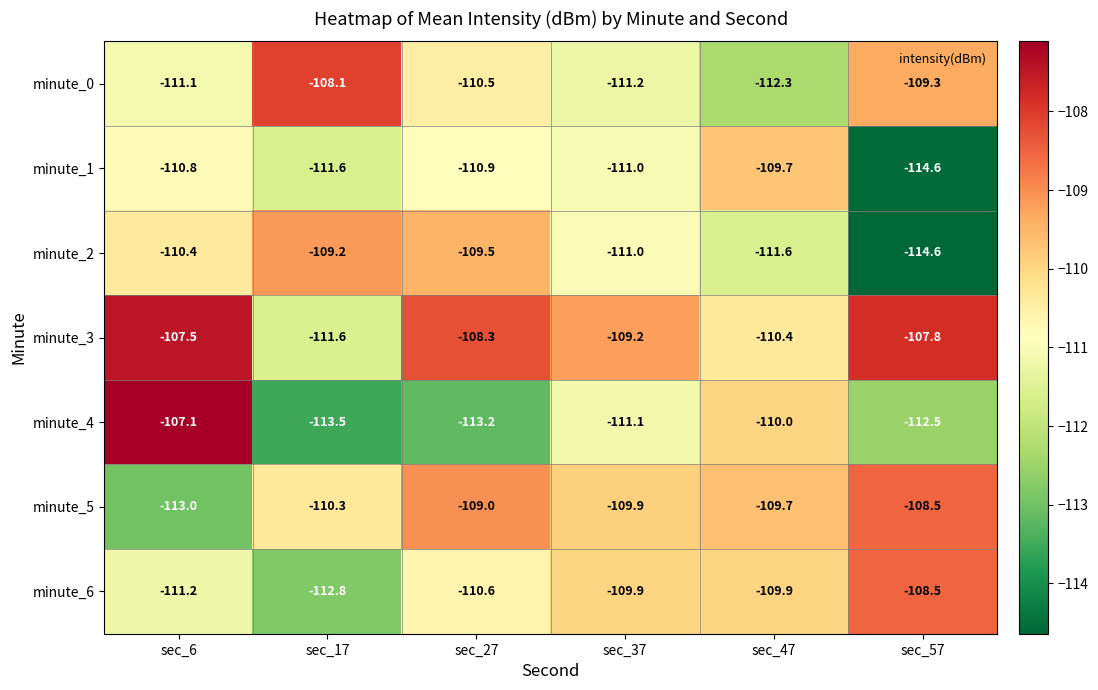

What is the maximum value shown in the chart?

-107.1